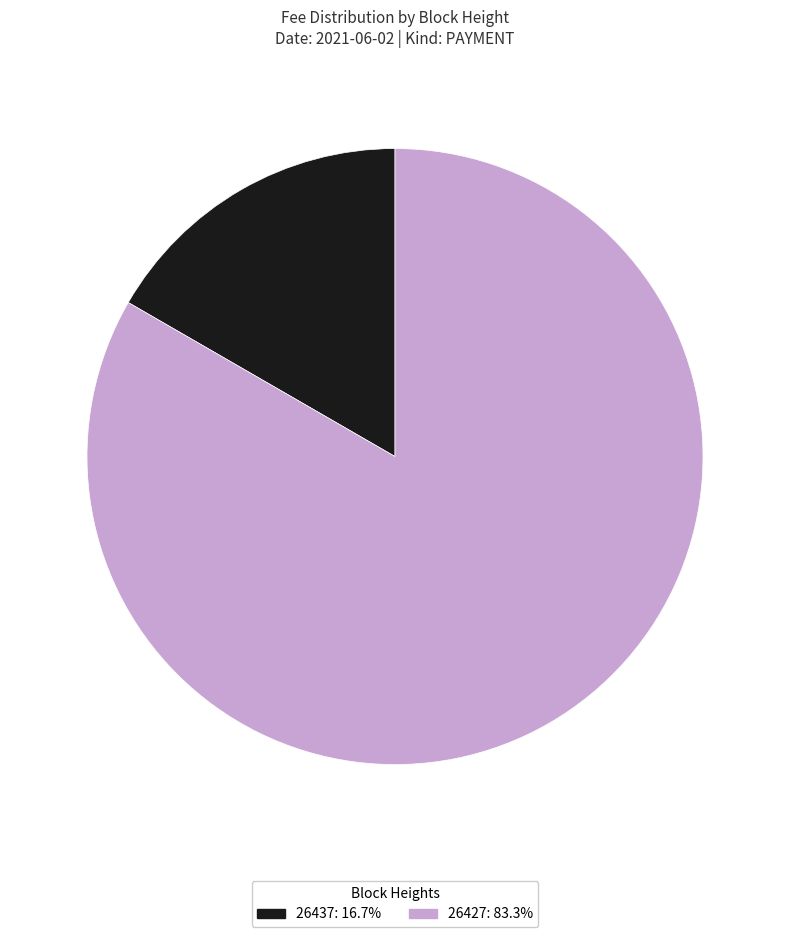

Does 26437: 16.7% represent more than half of the total?

No